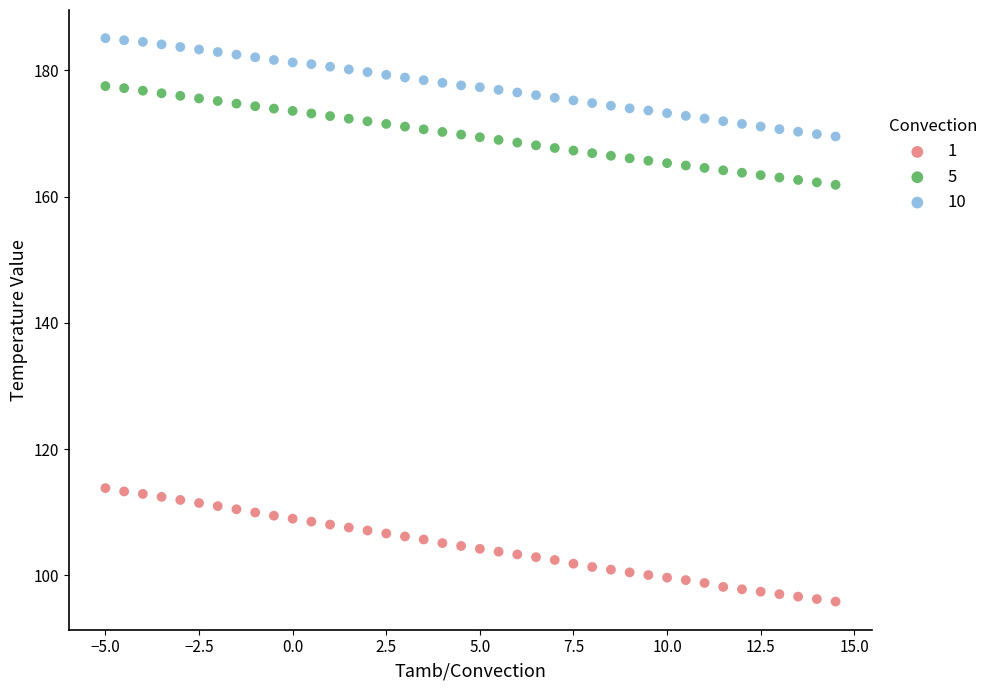

Which series contains the lowest Y value?

1